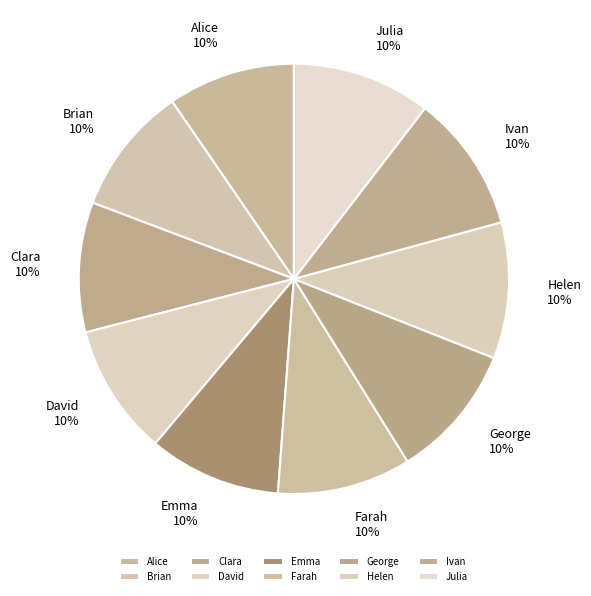

Is it true that Farah is 1% of the pie?

False